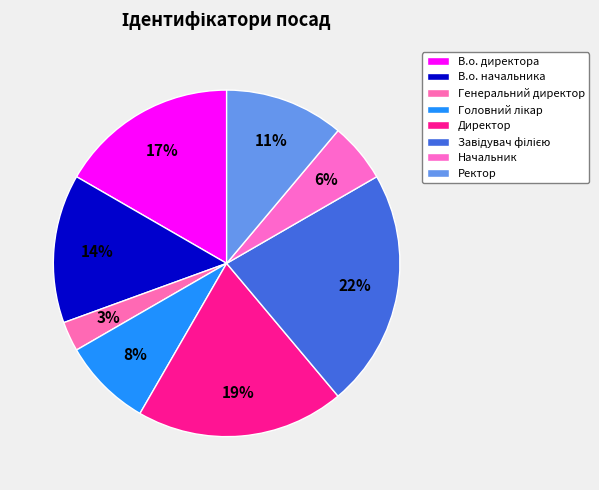

Which category has the smallest portion of the pie?

Генеральний директор